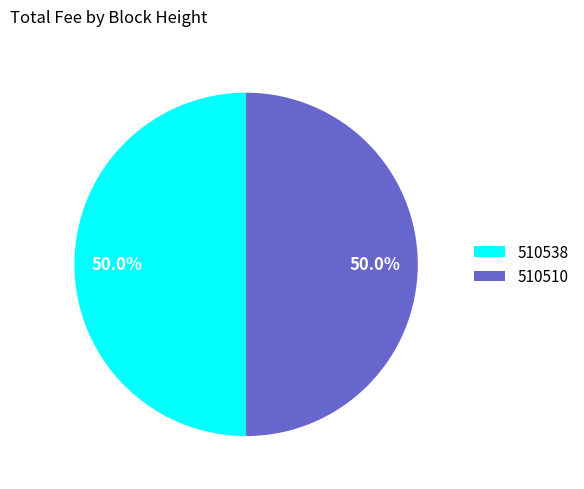

Count the number of slices in the pie.

2